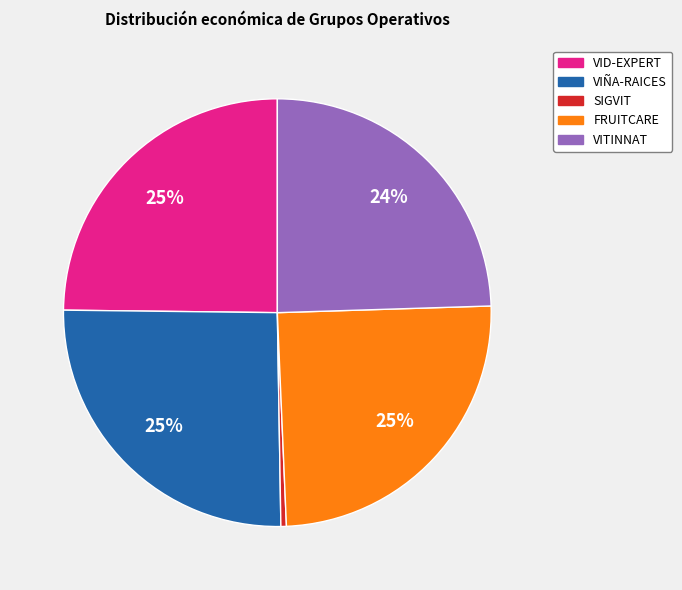

Is the sum of VID-EXPERT and VITINNAT greater than half?

No